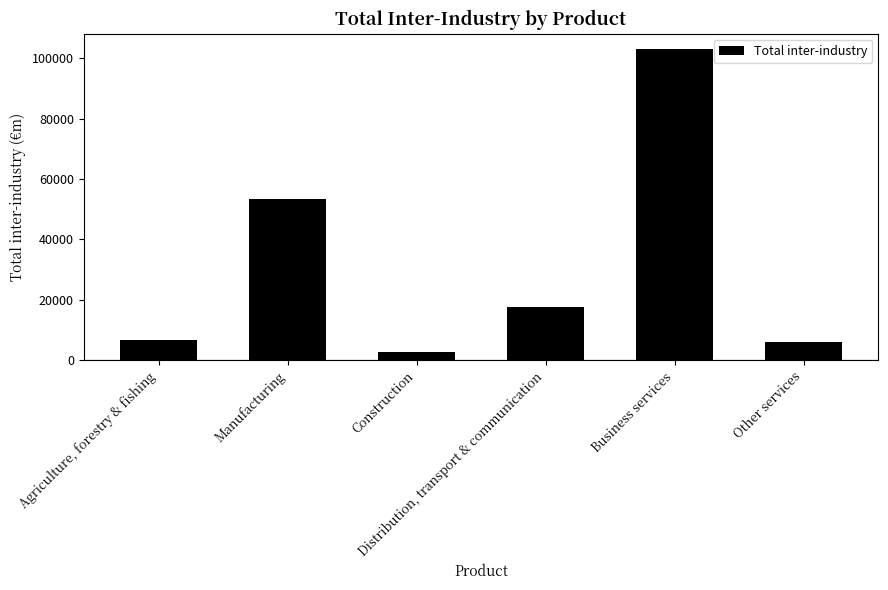

Reading right to left, list all the values displayed in this chart.

6087.8	103030.0	17471.0	2685.0	53293.2	6575.0